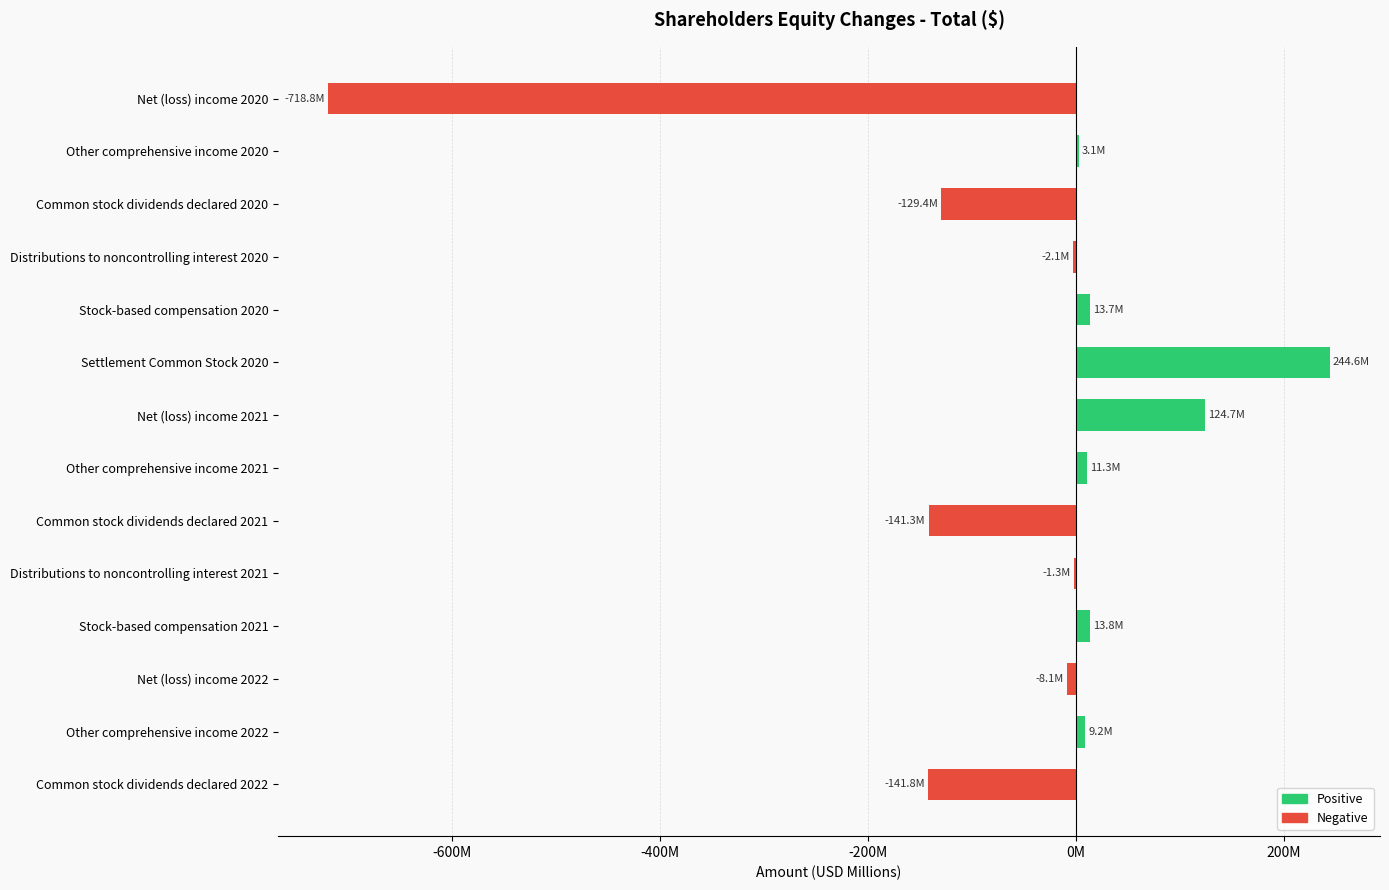

What is the difference between the maximum and minimum values?

963.4